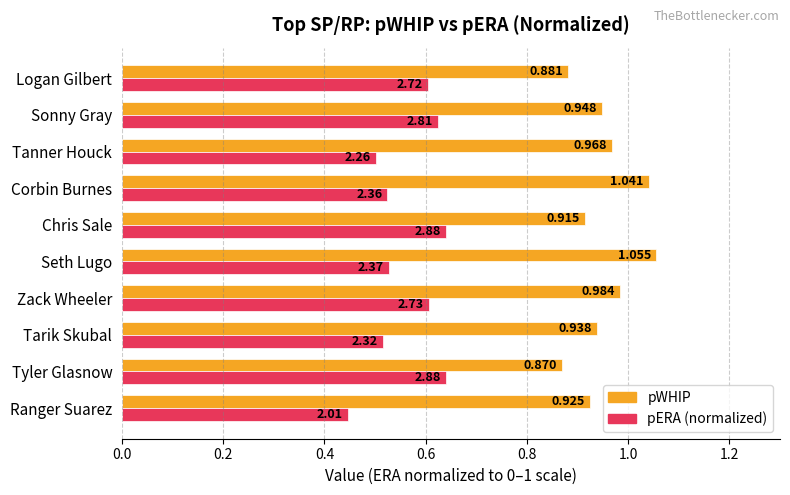

Which series has the widest spread of values?

pERA (normalized)